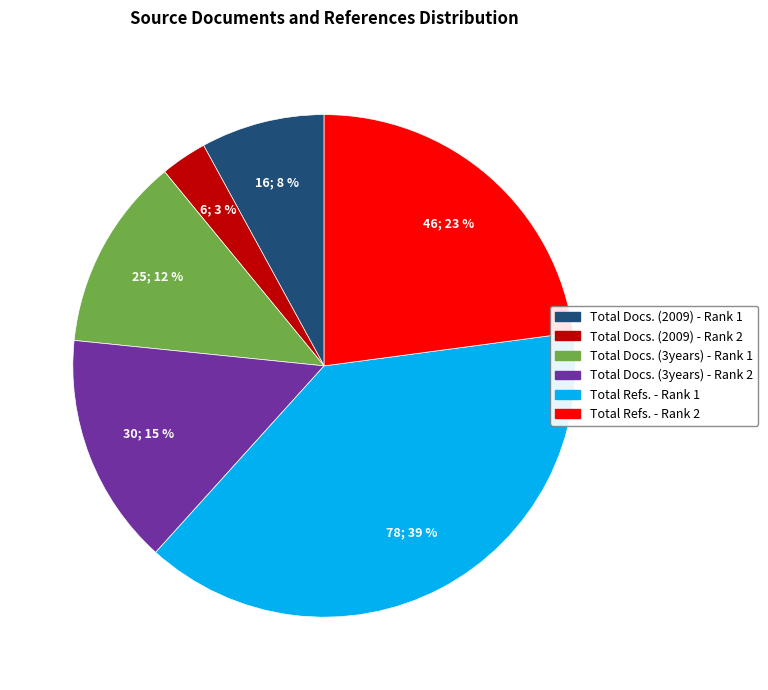

To the nearest percent, what is the combined percentage of Total Docs. (3years) - Rank 1 and Total Refs. - Rank 2?

35%